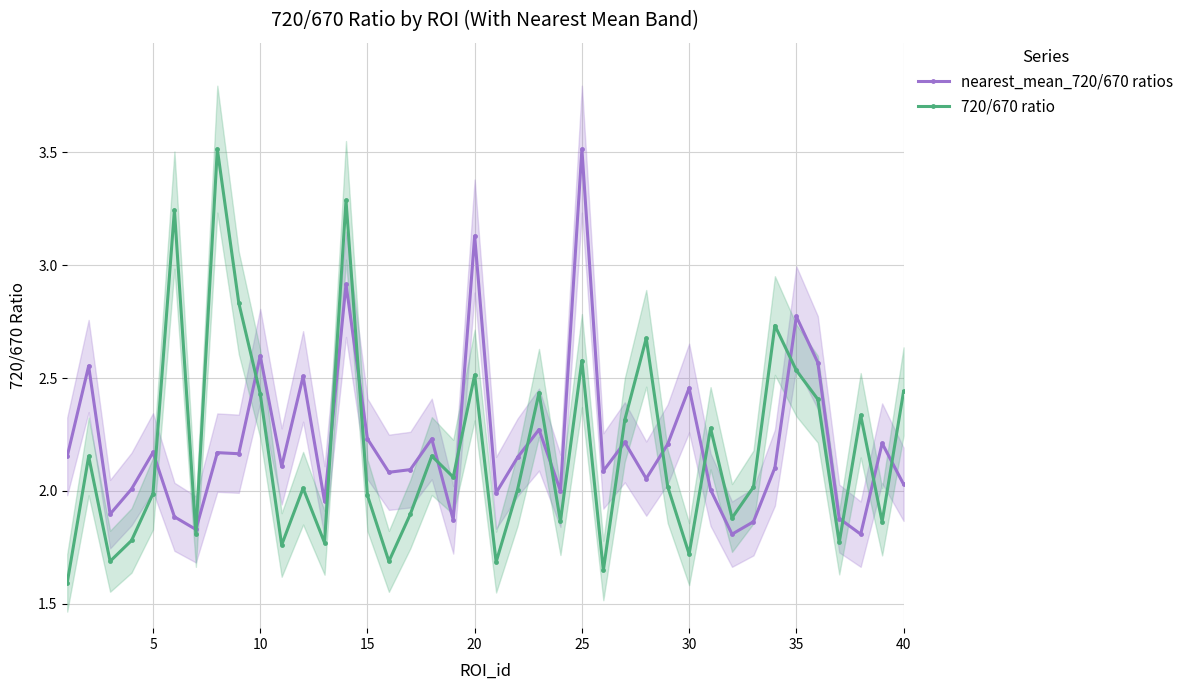

How many values in the 720/670 ratio series exceed 2?

23